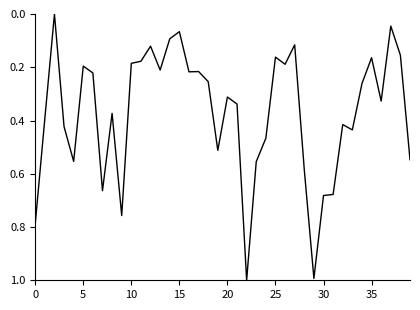

What is the greatest value displayed?

1.0